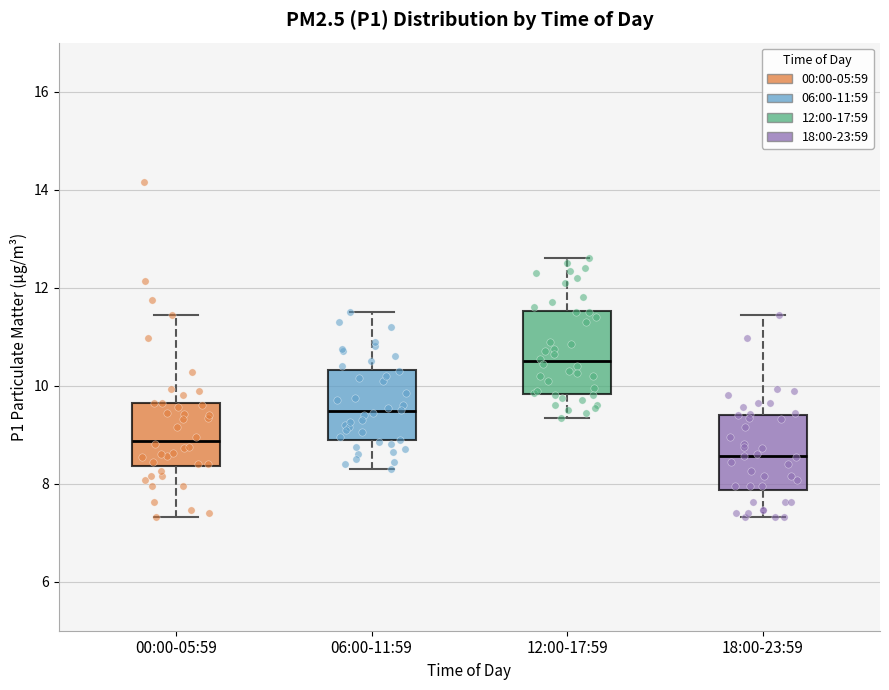

Where does the lower whisker of the box for 18:00-23:59 end on the y-axis? The values are not printed on the chart, so give them approximately, as read against the axis.

7.4